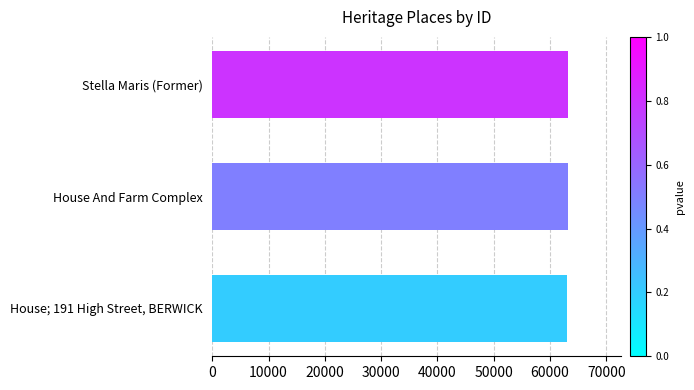

What is the ratio of the value at House; 191 High Street, BERWICK to the value at House And Farm Complex?

1.0